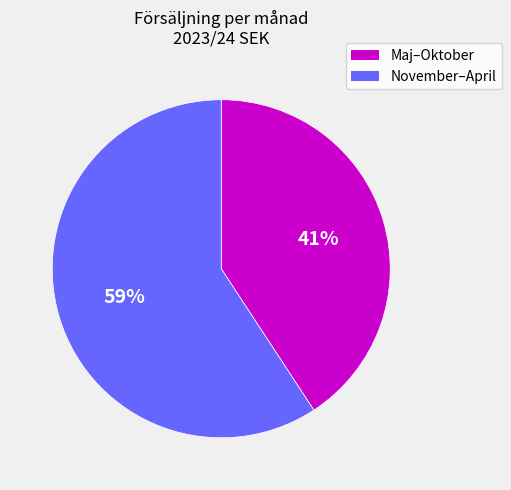

Is there a majority slice in this chart?

Yes